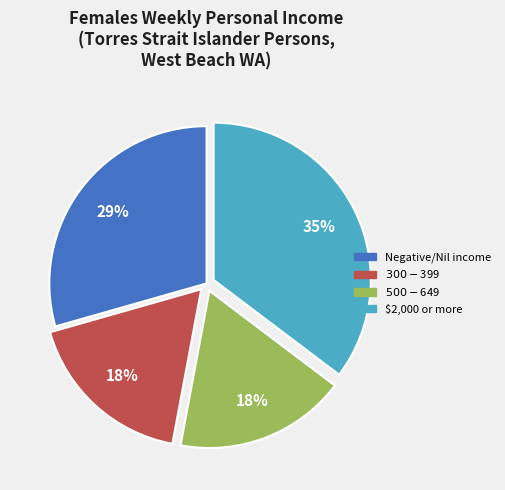

To the nearest percent, what is the average slice percentage?

25%